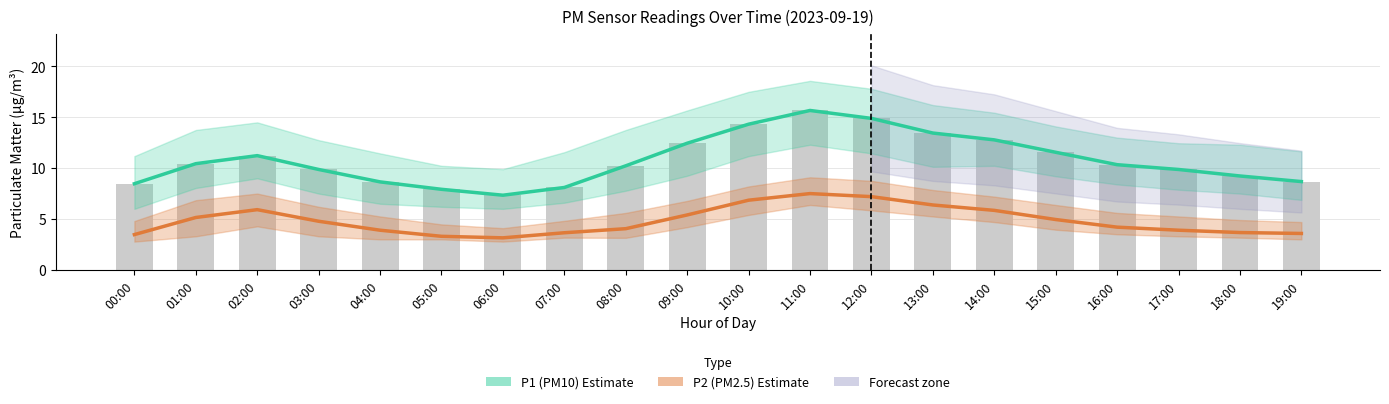

Which has a higher value, 11:00 or 04:00?

11:00